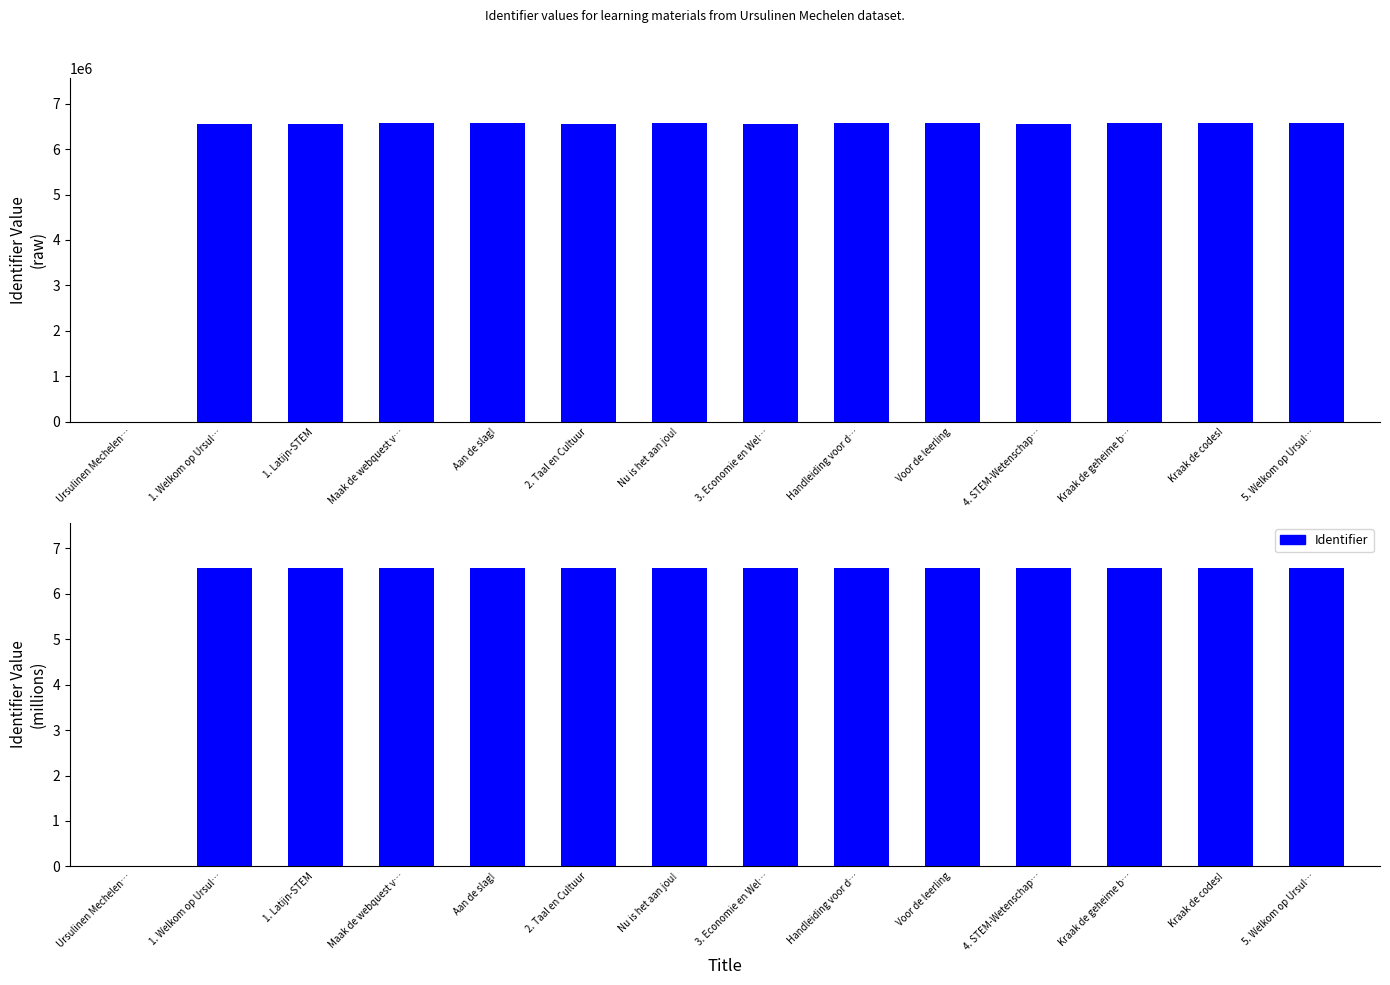

The Identifier series shows 6570871.0 at Kraak de codes!. True or false?

True